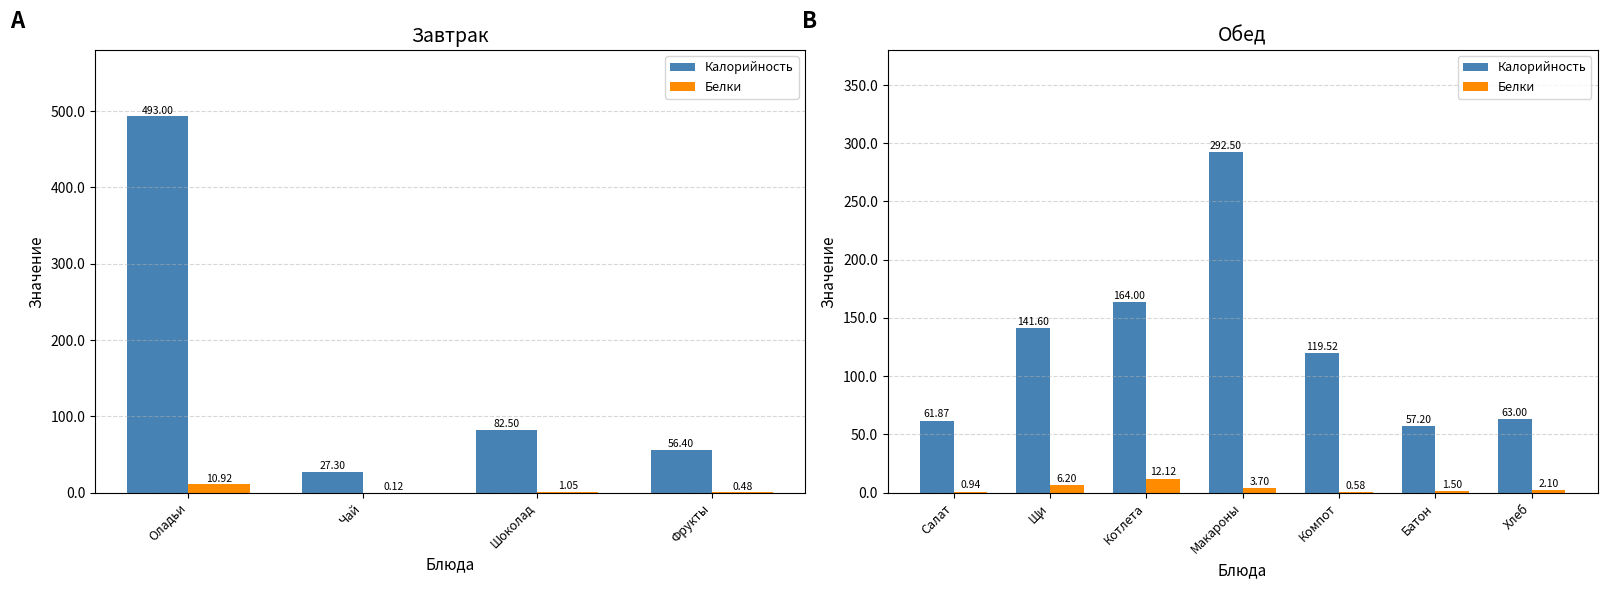

What is the average value of the Белки series?

3.9